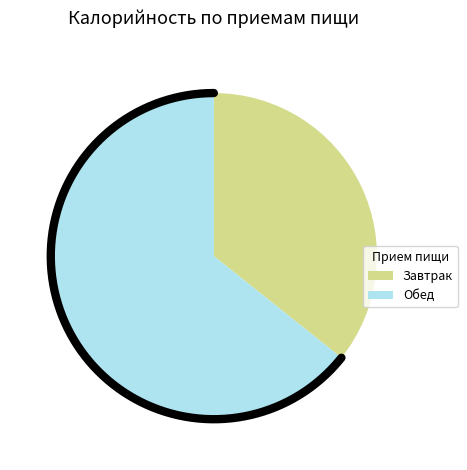

What is the ratio of the value at Завтрак to the value at Обед?

0.6